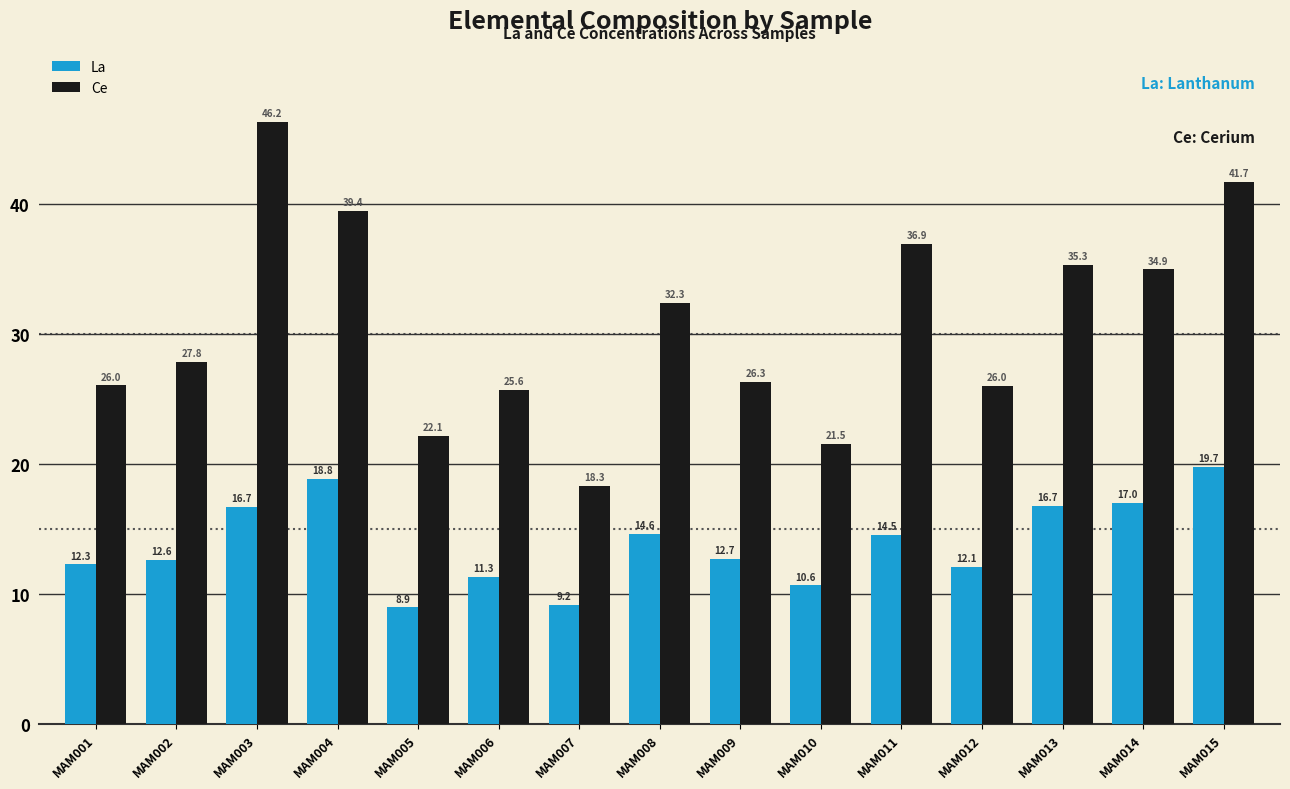

Reading left to right, what are all the values shown in this chart?

La: MAM001=12.3	MAM002=12.6	MAM003=16.7	MAM004=18.8	MAM005=8.9	MAM006=11.3	MAM007=9.2	MAM008=14.6	MAM009=12.7	MAM010=10.6	MAM011=14.5	MAM012=12.1	MAM013=16.7	MAM014=17.0	MAM015=19.7
Ce: MAM001=26.0	MAM002=27.8	MAM003=46.2	MAM004=39.4	MAM005=22.1	MAM006=25.6	MAM007=18.3	MAM008=32.3	MAM009=26.3	MAM010=21.5	MAM011=36.9	MAM012=26.0	MAM013=35.3	MAM014=34.9	MAM015=41.7